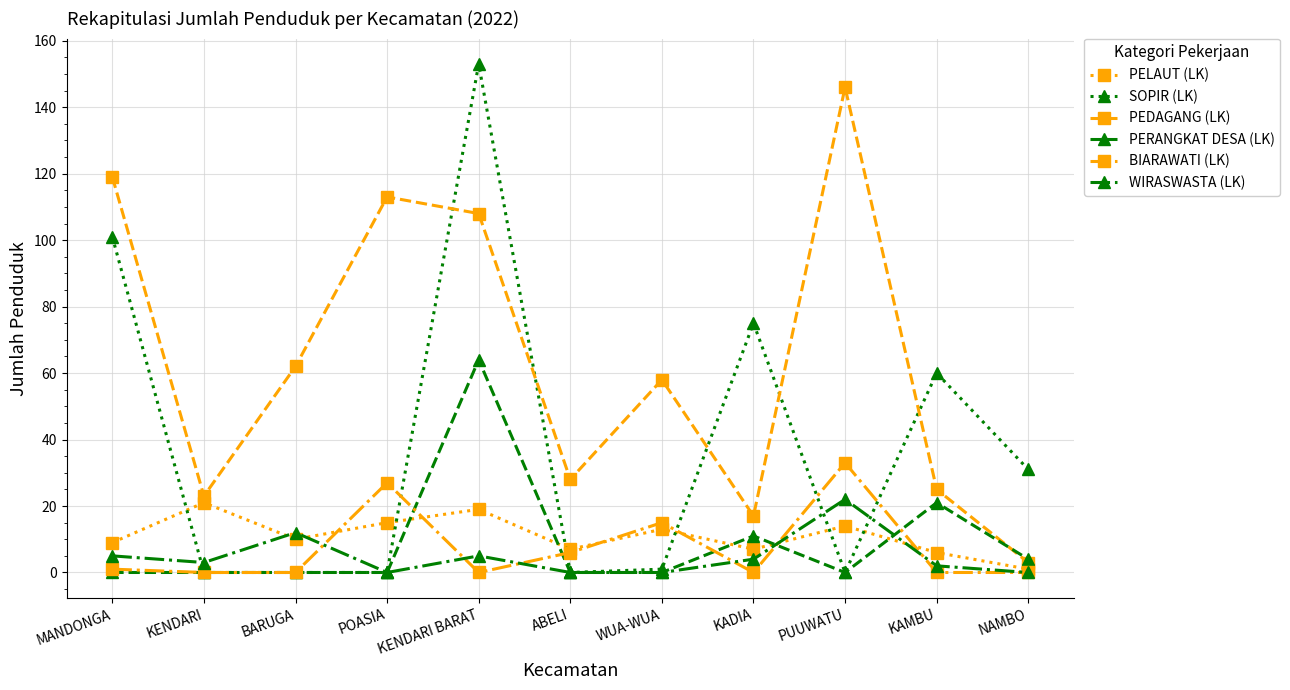

After their last crossing, which series has the higher values: PELAUT (LK) or SOPIR (LK)?

SOPIR (LK)